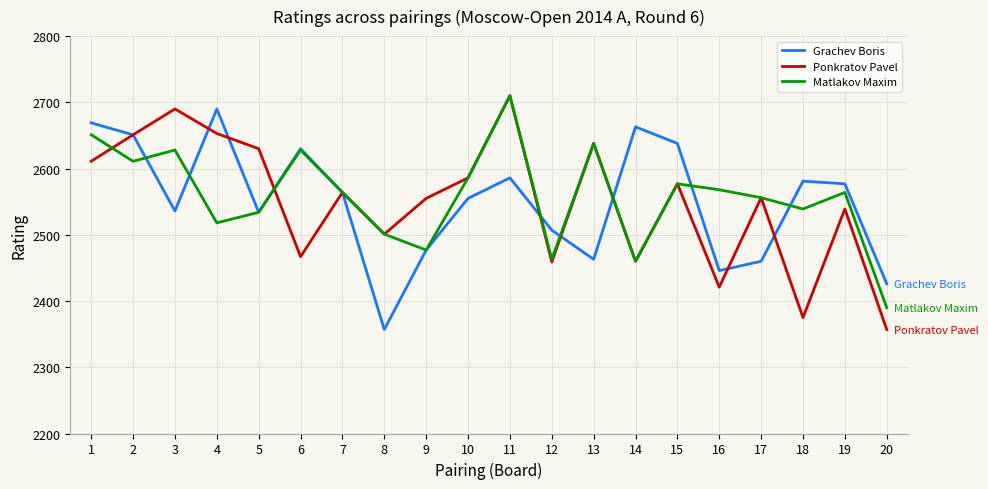

Which label corresponds to the largest value in the chart?

11